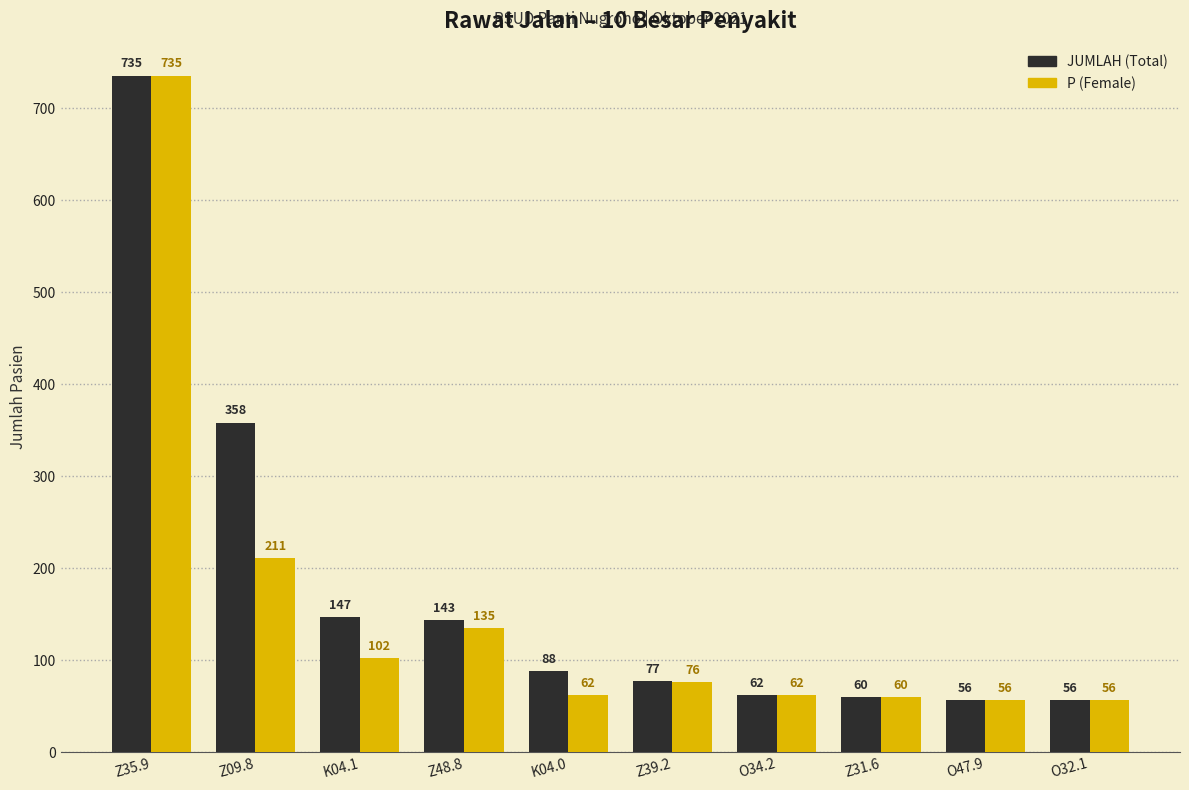

What is the value of the JUMLAH (Total) bar at the 6th from the left?

77